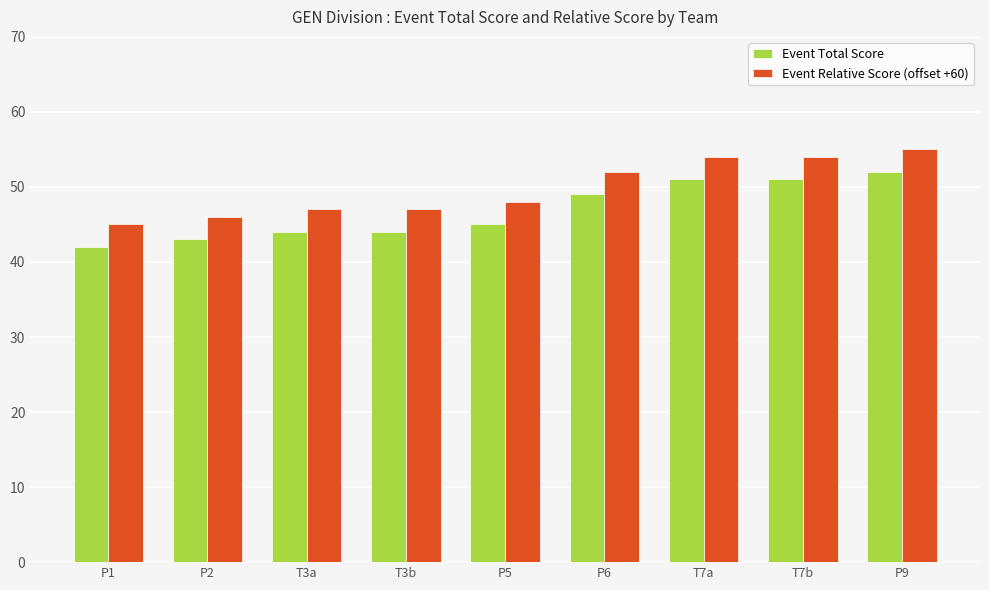

What position from the left is P5?

5